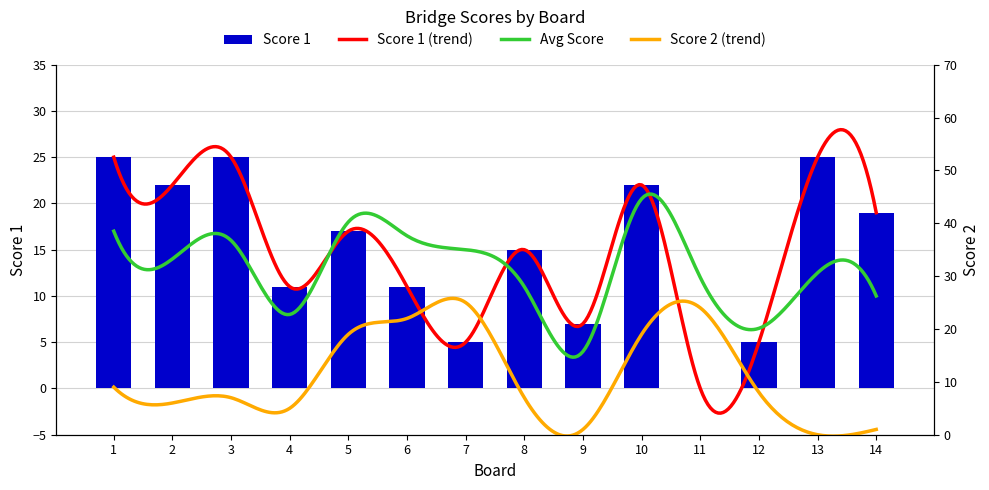

What is the sum of the values at 8 and 4?

26